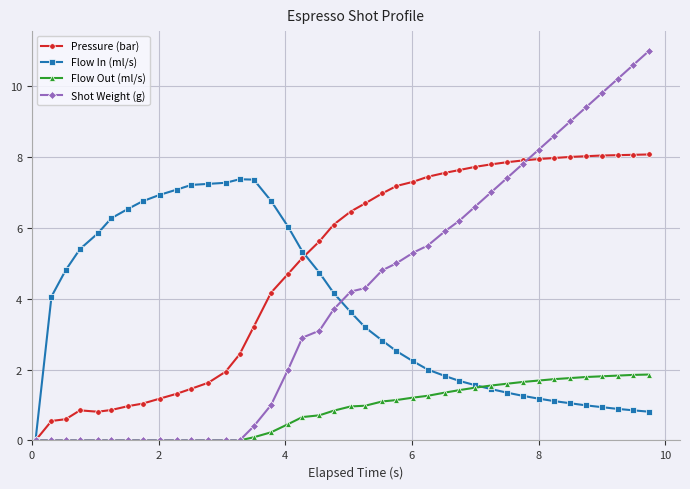

List the series in order of their peak value, lowest first.

Flow Out (ml/s), Flow In (ml/s), Pressure (bar), Shot Weight (g)